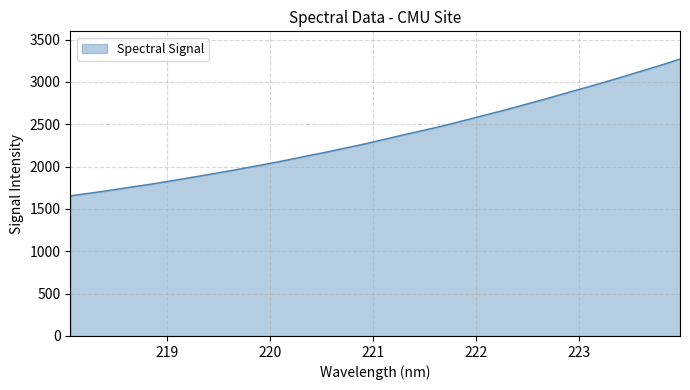

What is the difference between the maximum and minimum values?

1615.8